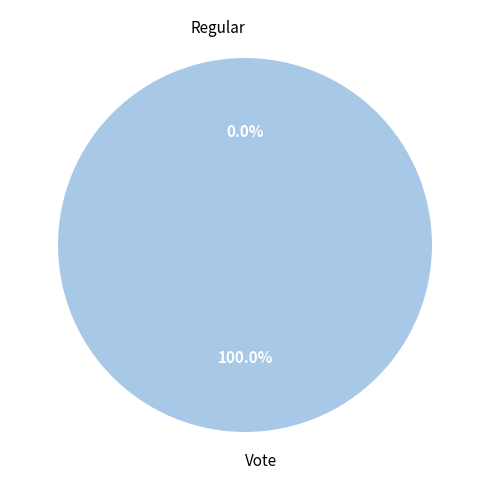

Count the number of slices in the pie.

2